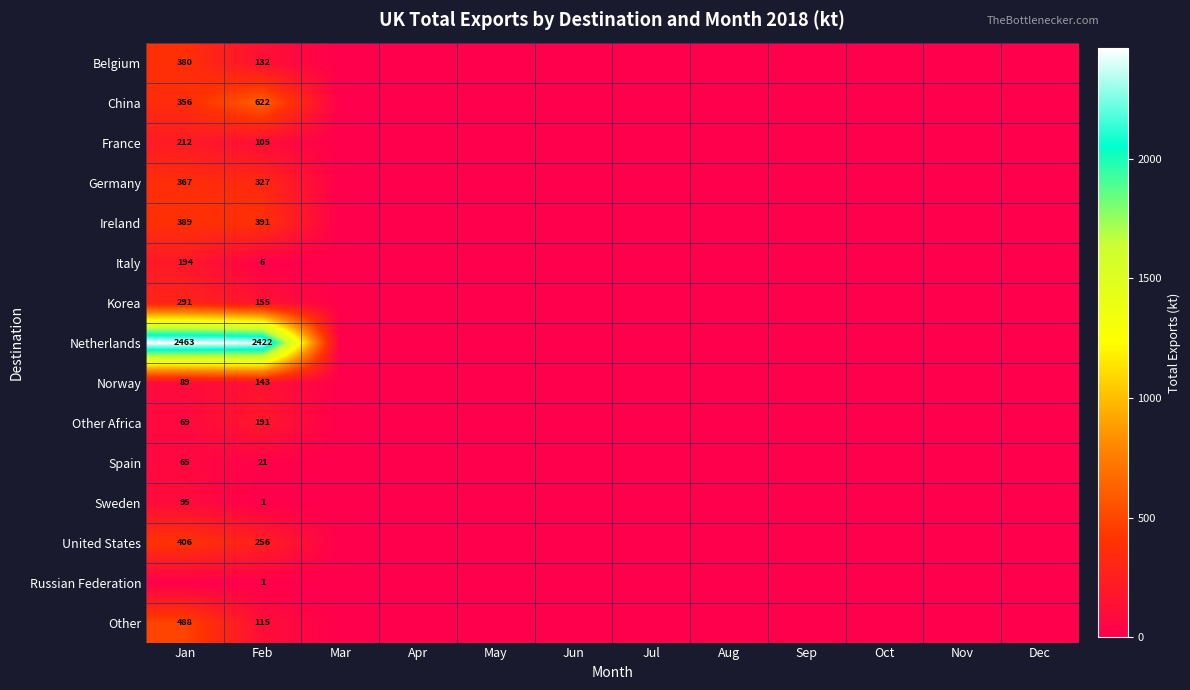

Is it true that France equals 0.0 at Oct?

True